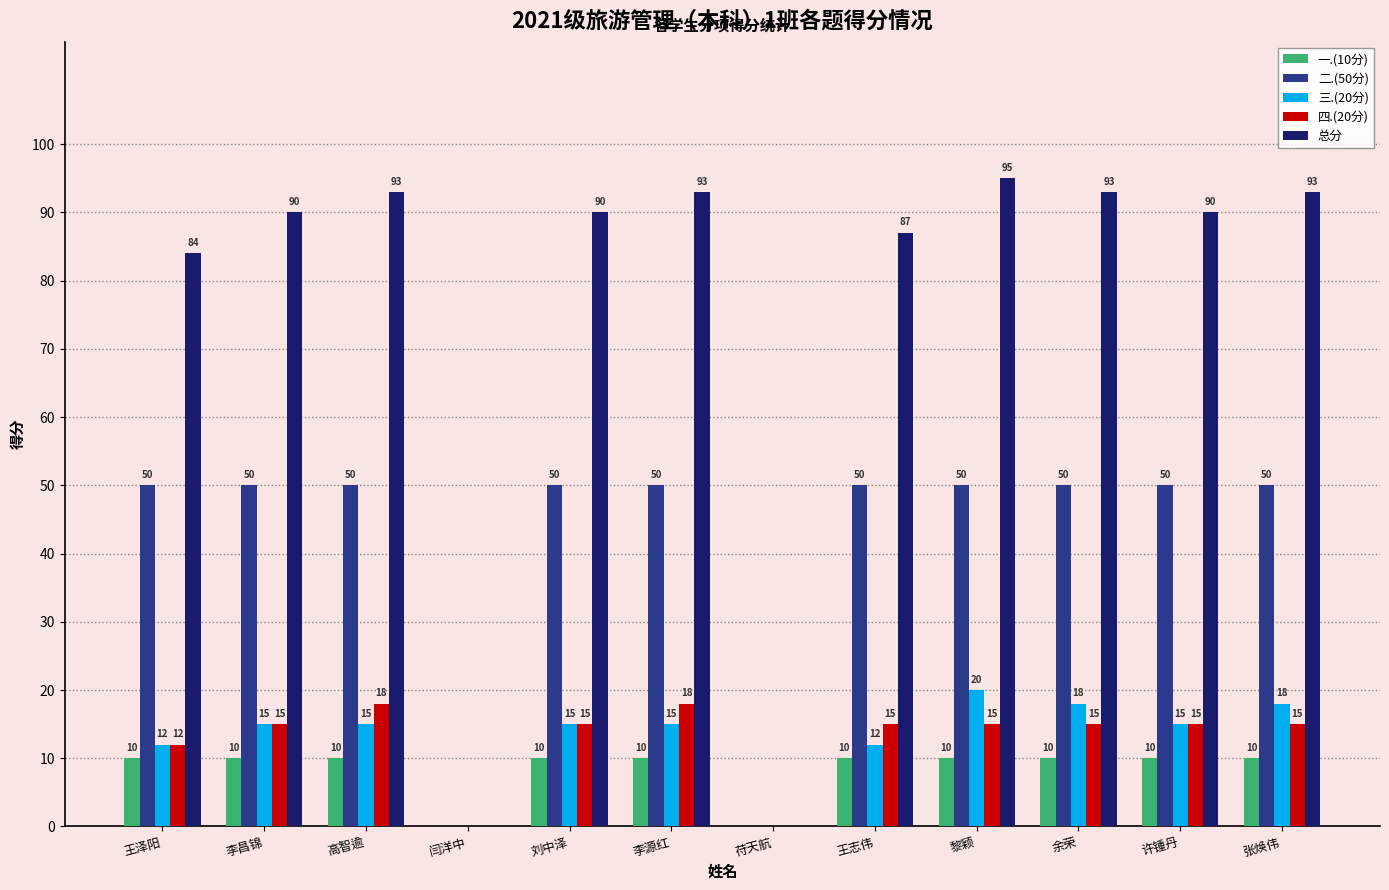

The 四.(20分) series shows 26 at 张焕伟. True or false?

False